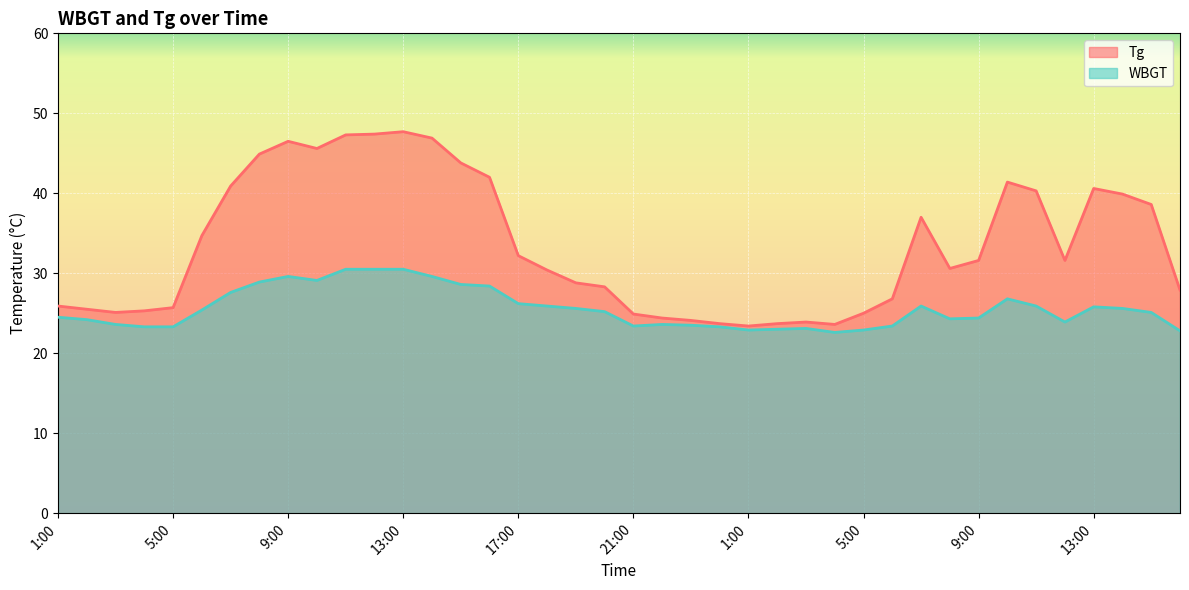

List the series in order of their peak value, highest first.

Tg, WBGT